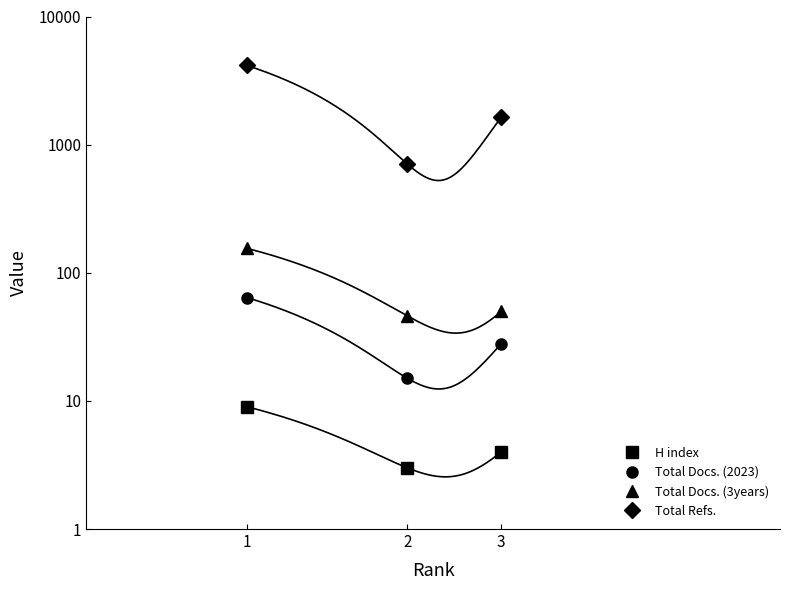

Which series has the widest spread of values?

Total Refs.